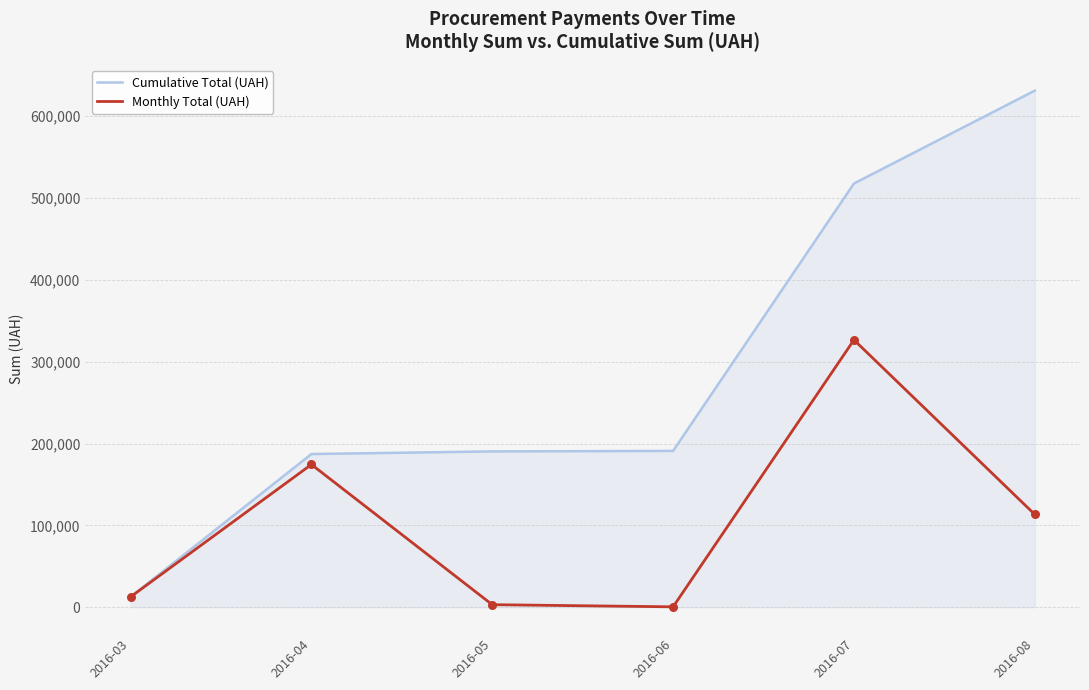

Between 2016-04 and 2016-08, which series saw the biggest shift?

Cumulative Total (UAH)